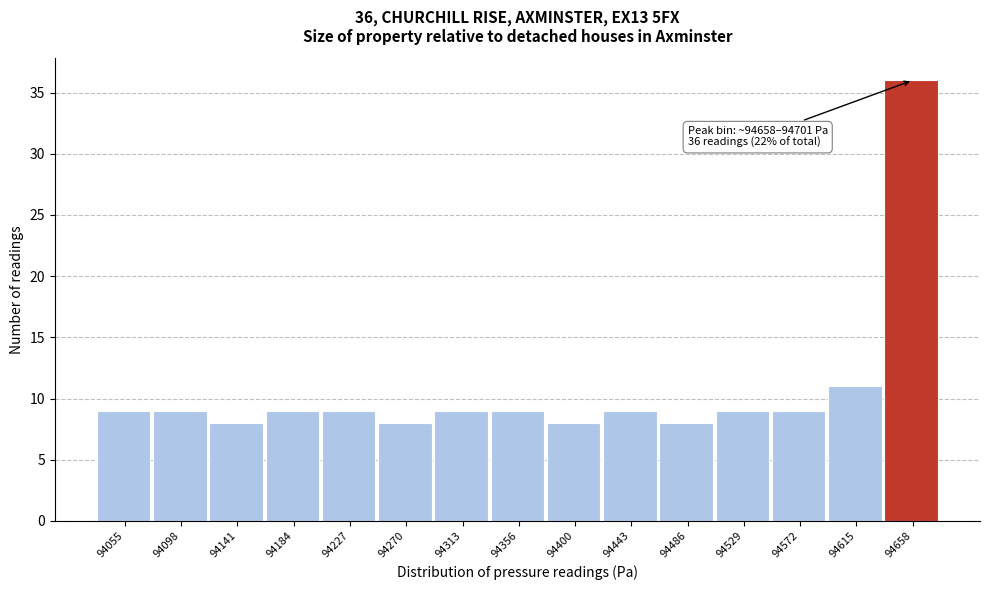

Reading right to left, extract all data points from this chart.

94658=36	94615=11	94572=9	94529=9	94486=8	94443=9	94400=8	94356=9	94313=9	94270=8	94227=9	94184=9	94141=8	94098=9	94055=9